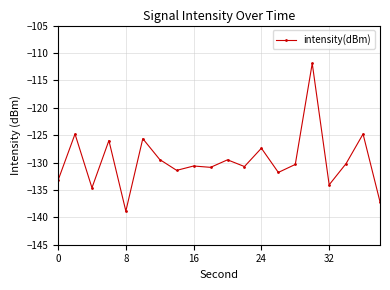

Does the chart have visible grid lines?

Yes